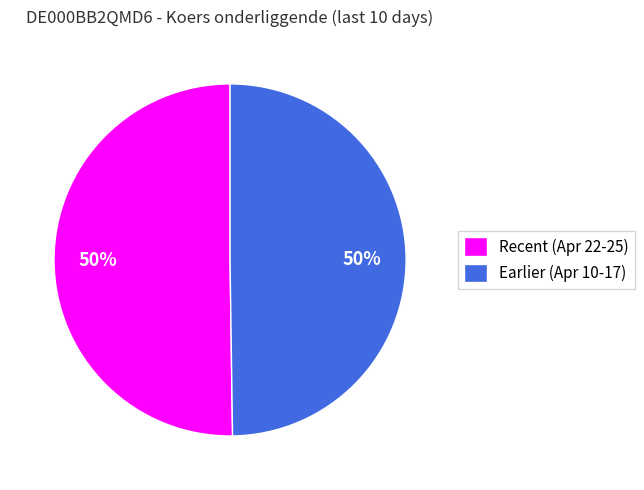

What is the ratio of the value at Recent (Apr 22-25) to the value at Earlier (Apr 10-17)?

1.0